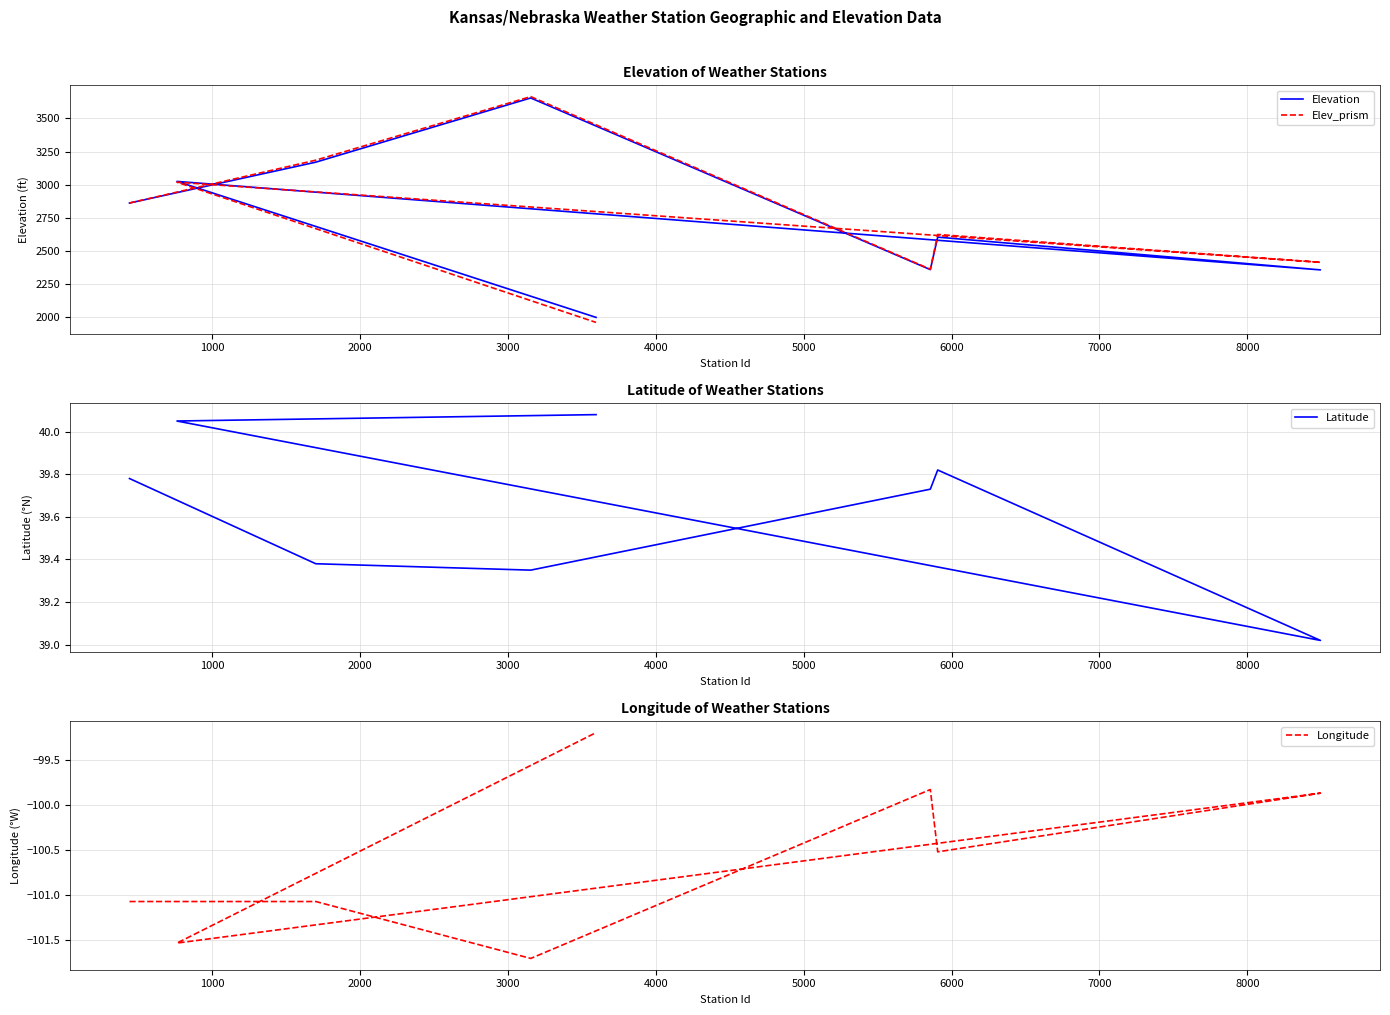

Which series ends up on top after the final intersection of Elev_prism and Elevation?

Elevation